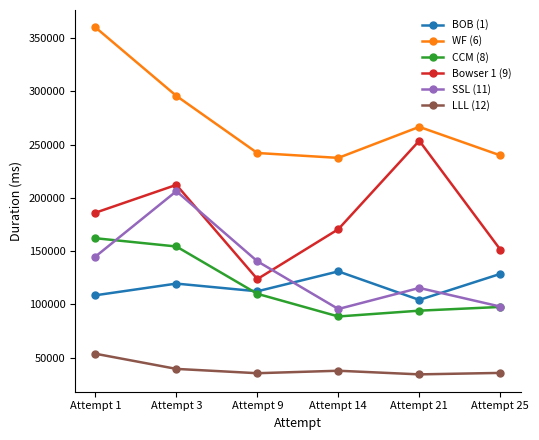

Rank the series at Attempt 1 from highest to lowest value.

WF (6), Bowser 1 (9), CCM (8), SSL (11), BOB (1), LLL (12)